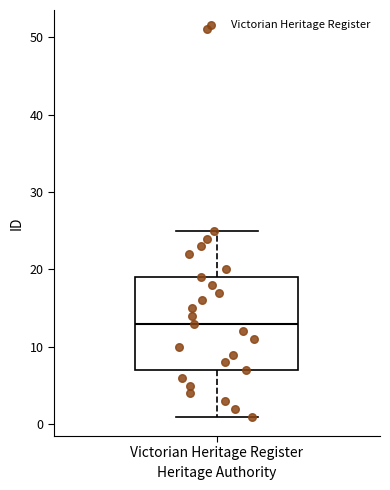

Read this box plot against the y-axis: the position of the median line, the range covered by the box, and the ends of both whiskers. The values are not printed on the chart, so give them approximately, as read against the axis.

median 13, box 7 to 19, whiskers 1 to 25